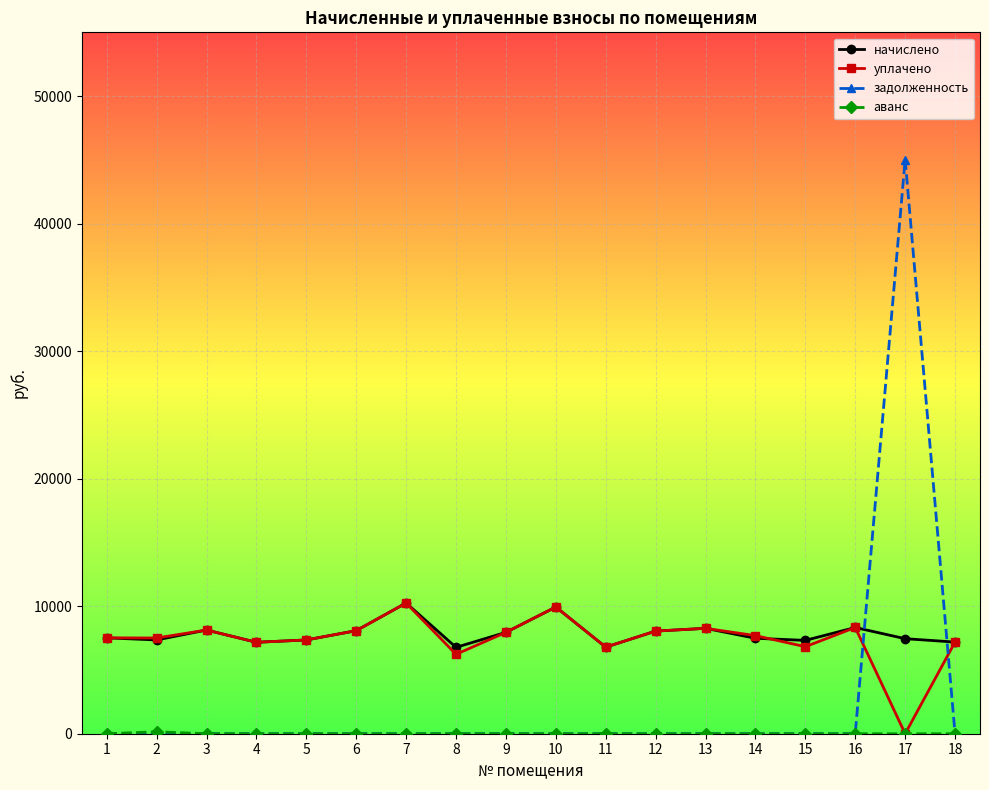

What is the difference between the начислено values at 2 and 6?

728.6